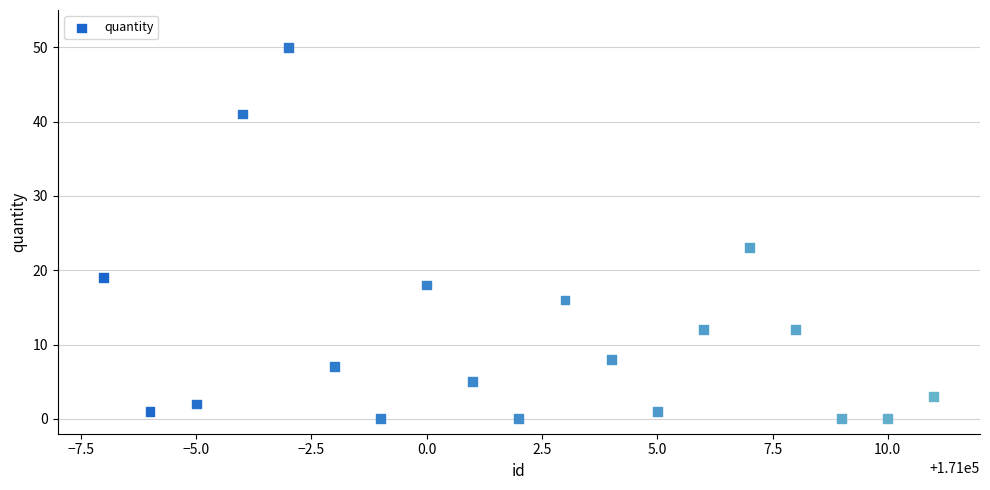

What is the range of Y values (max minus min)?

50